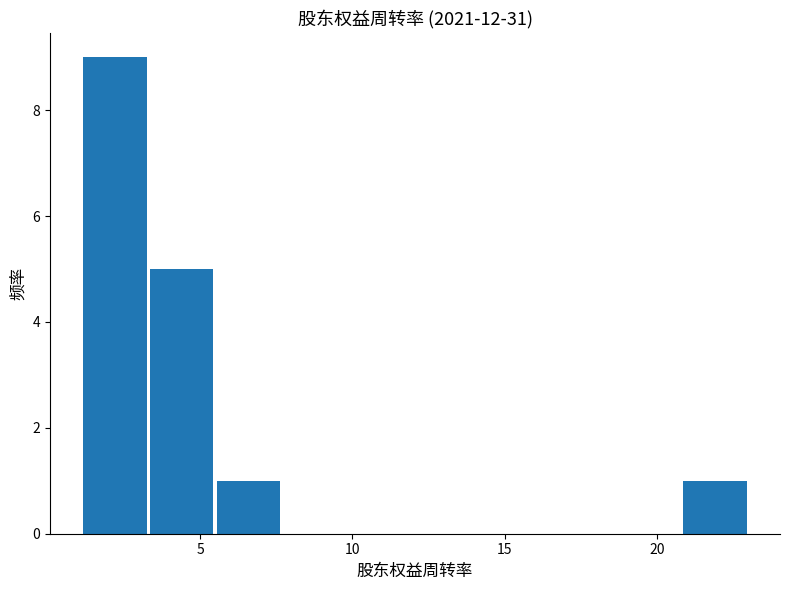

How tall is the bar that spans 3.5 to 5.5 on the x-axis? Neither the bar edges nor the heights are printed on the chart, so give them approximately, as read against the axes.

5